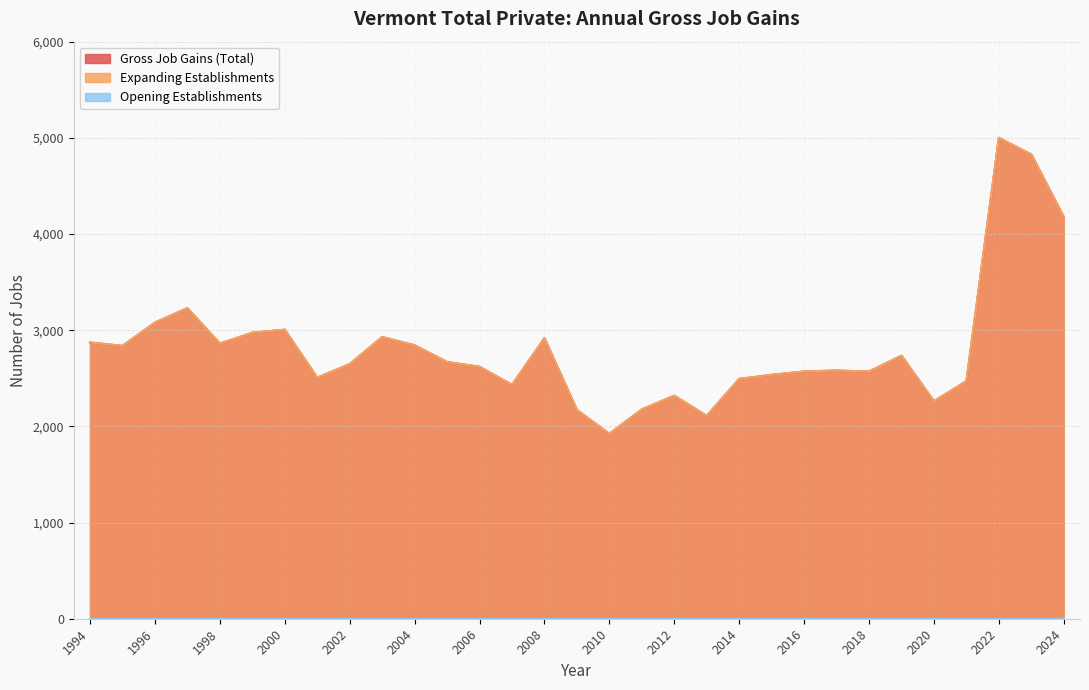

At which category does the chart reach its peak across all series?

2022